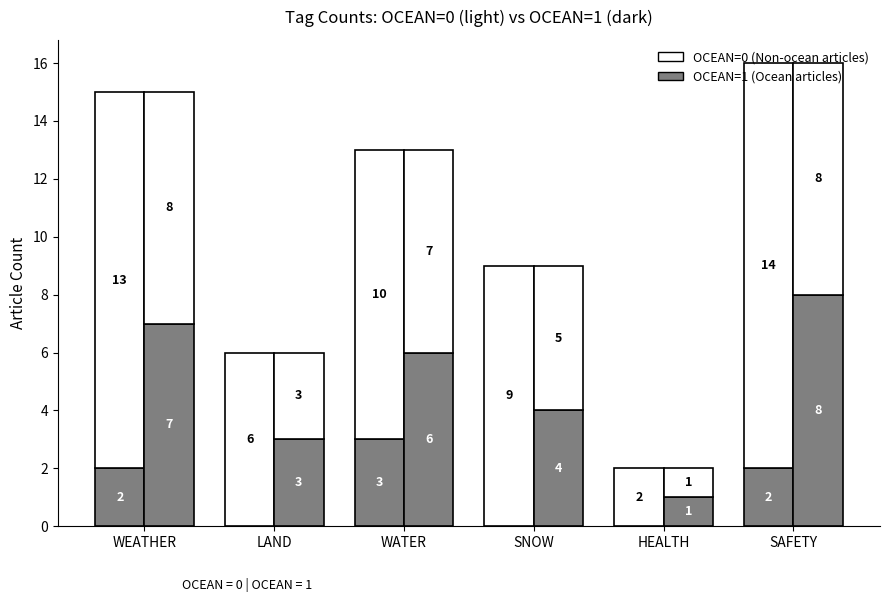

What is the total value across all series at WEATHER?

30